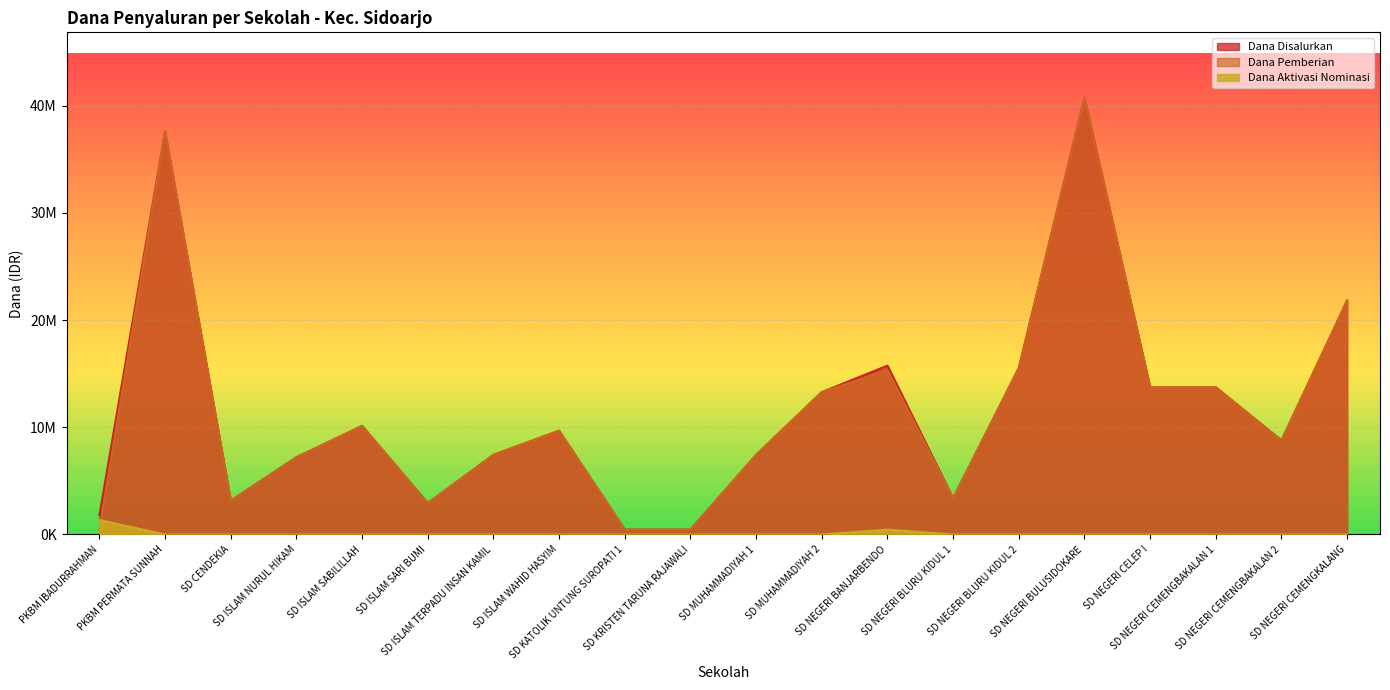

Reading left to right, list all the values displayed in this chart.

Dana Disalurkan: 1800000	37575000	3150000	7200000	10125000	2925000	7425000	9675000	450000	450000	7425000	13275000	15750000	3375000	15525000	40725000	13725000	13725000	8775000	21825000
Dana Pemberian: 450000	37575000	3150000	7200000	10125000	2925000	7425000	9675000	450000	450000	7425000	13275000	15300000	3375000	15525000	40725000	13725000	13725000	8775000	21825000
Dana Aktivasi Nominasi: 1350000	0	0	0	0	0	0	0	0	0	0	0	450000	0	0	0	0	0	0	0